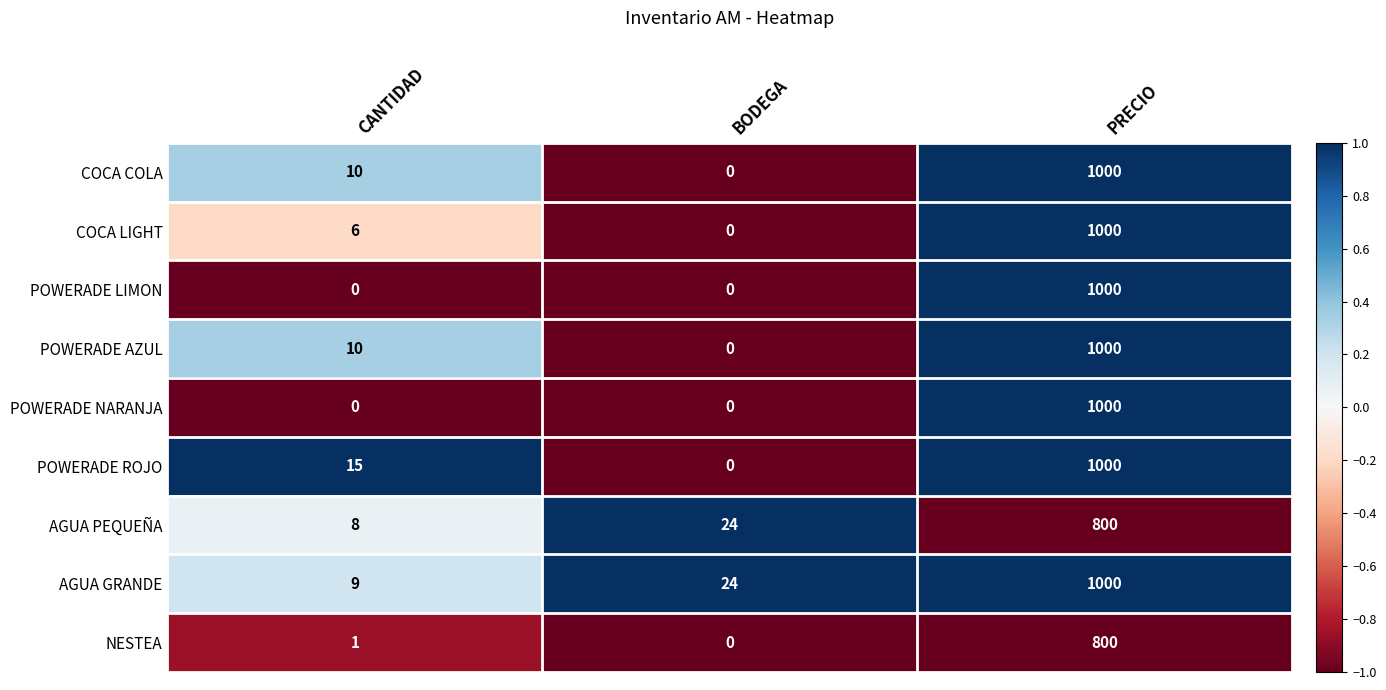

Reading left to right, extract all data points from this chart.

COCA COLA: 10	0	1000
COCA LIGHT: 6	0	1000
POWERADE LIMON: 0	0	1000
POWERADE AZUL: 10	0	1000
POWERADE NARANJA: 0	0	1000
POWERADE ROJO: 15	0	1000
AGUA PEQUEÑA: 8	24	800
AGUA GRANDE: 9	24	1000
NESTEA: 1	0	800